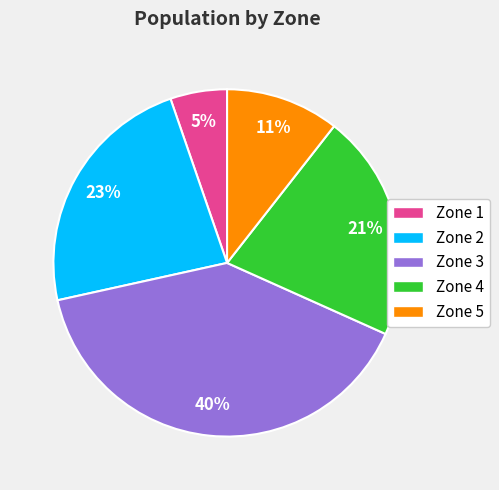

How many slices are in this pie chart?

5